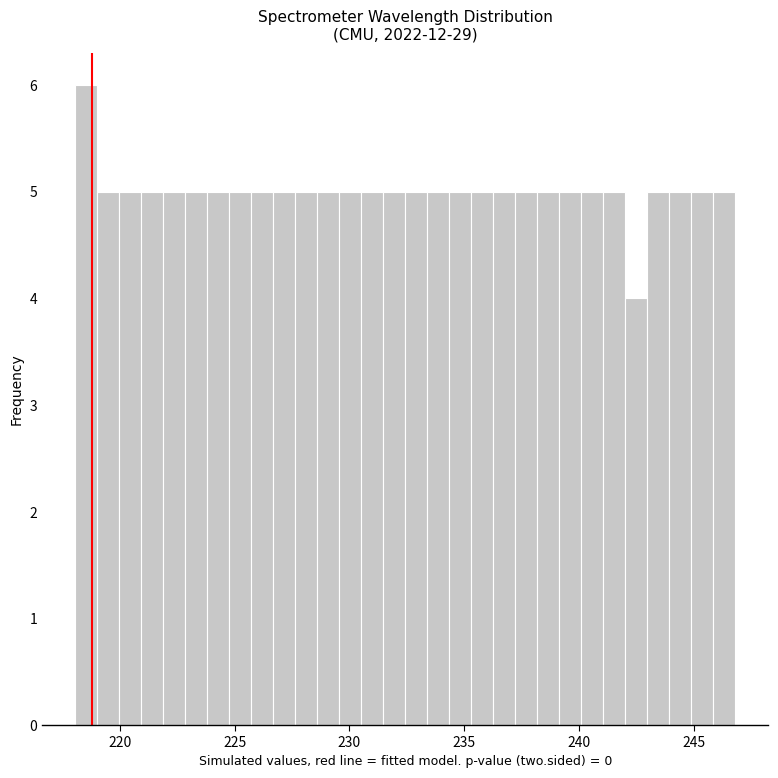

Read against the x-axis, roughly where is the centre of the tallest bar?

218.5